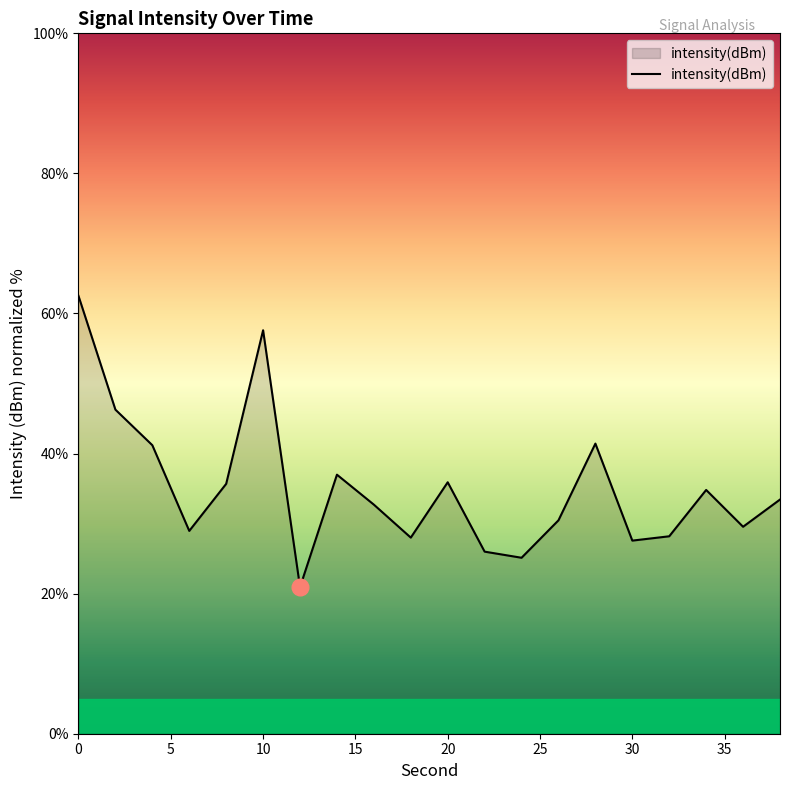

What is the difference between the maximum and minimum values?

41.6